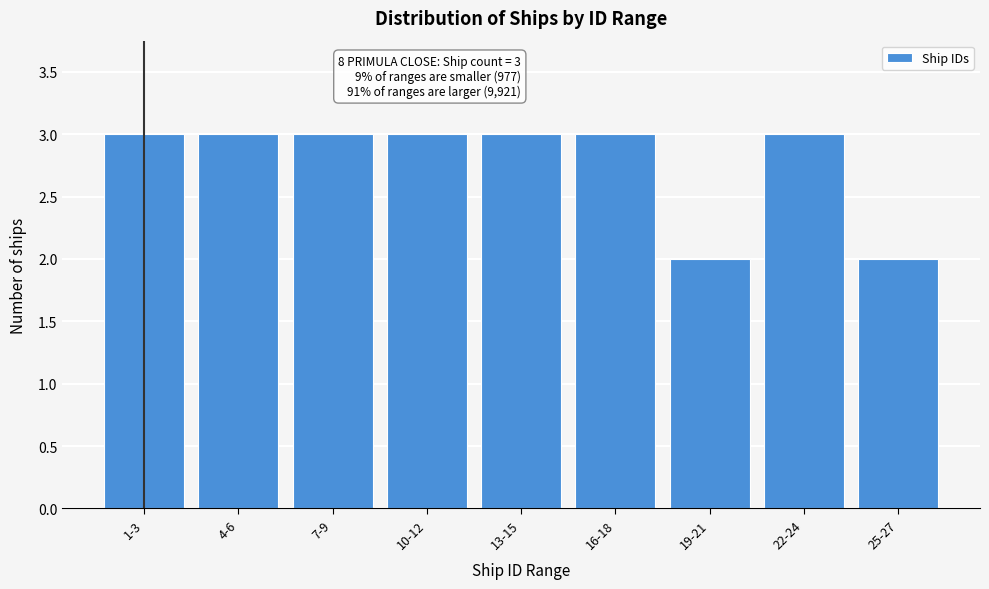

Reading left to right, what are all the values shown in this chart?

1-3=3	4-6=3	7-9=3	10-12=3	13-15=3	16-18=3	19-21=2	22-24=3	25-27=2